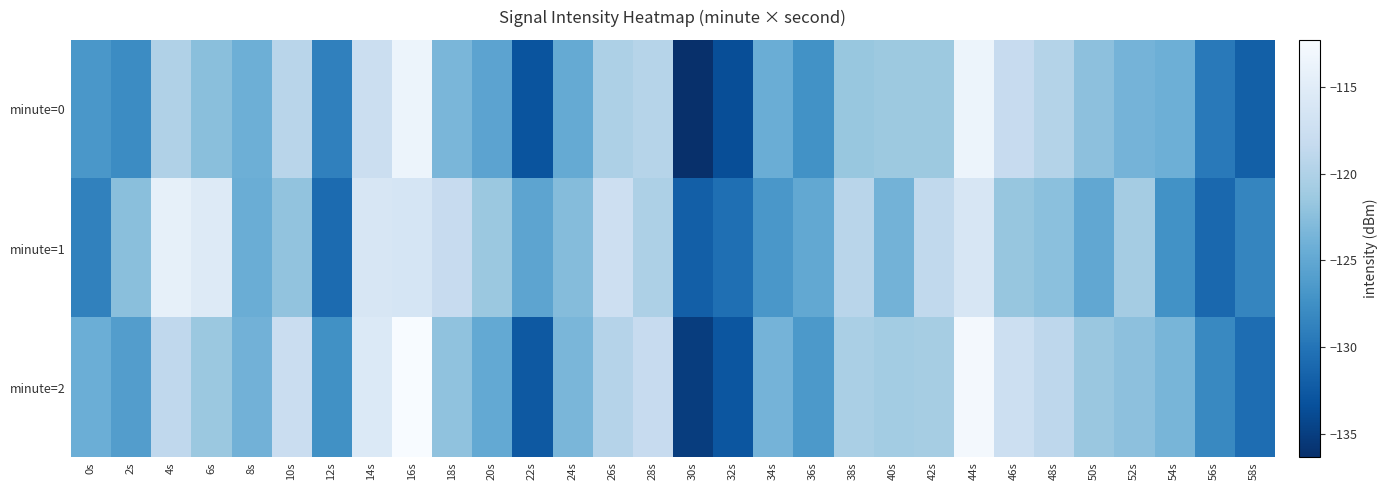

Which label corresponds to the largest value in the chart?

16s